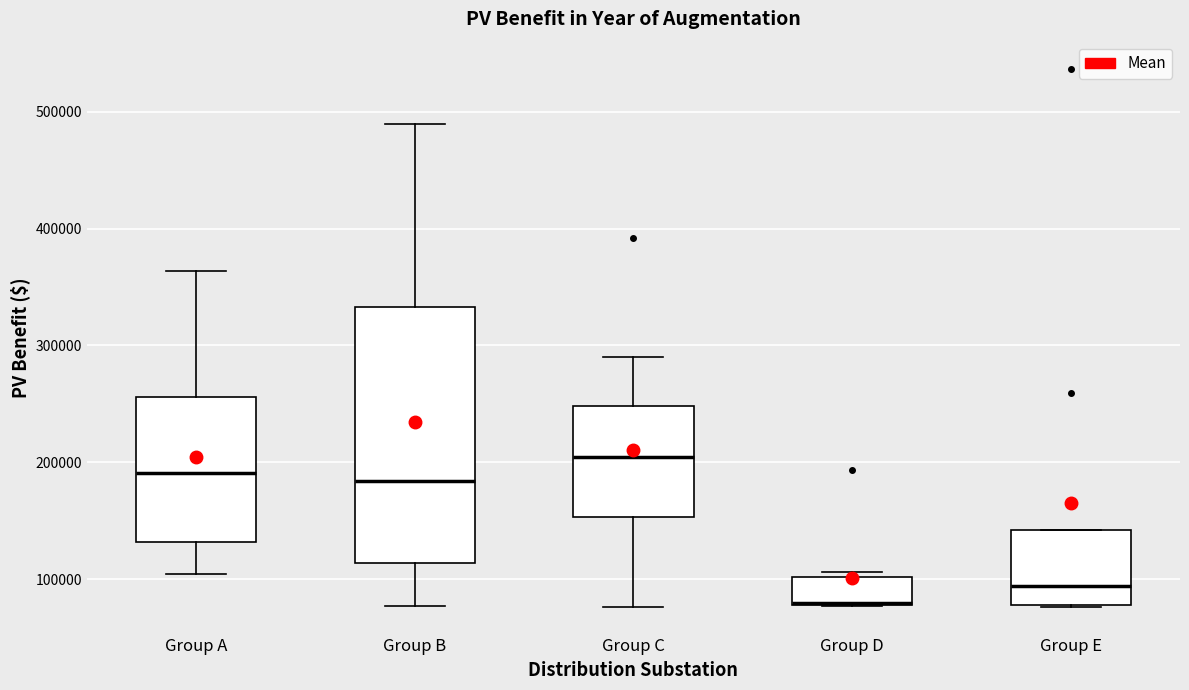

Comparing the boxes themselves (not the whiskers), which one is the tallest?

Group B